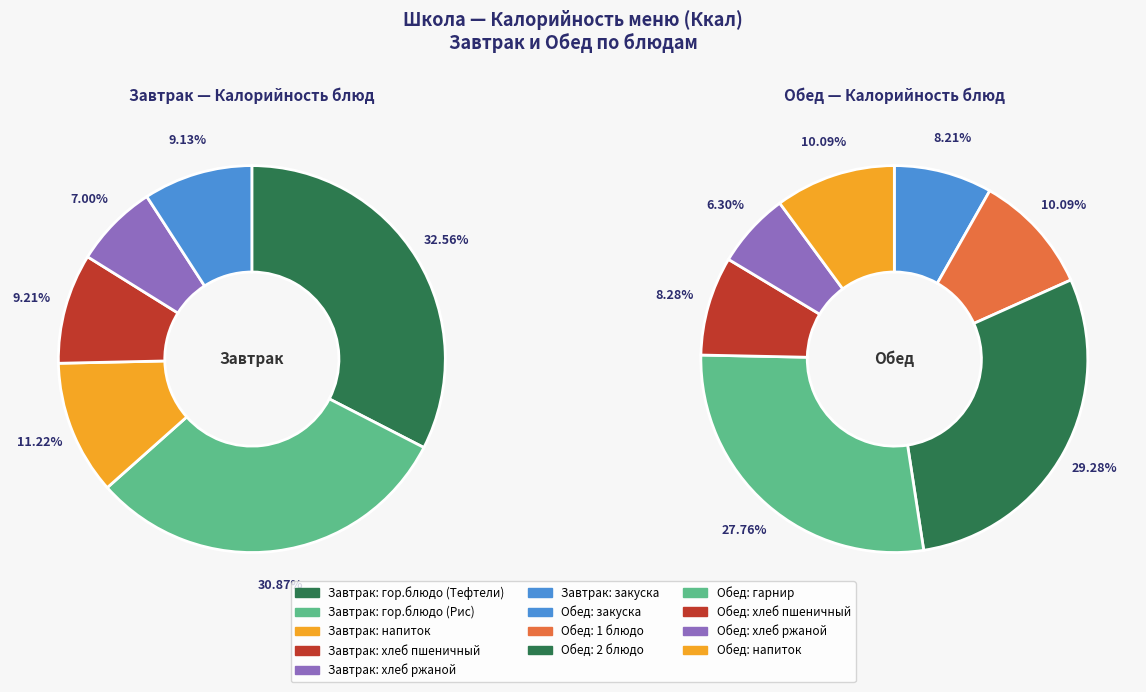

The хлеб пшеничный slice represents 9% of the pie. True or false?

True